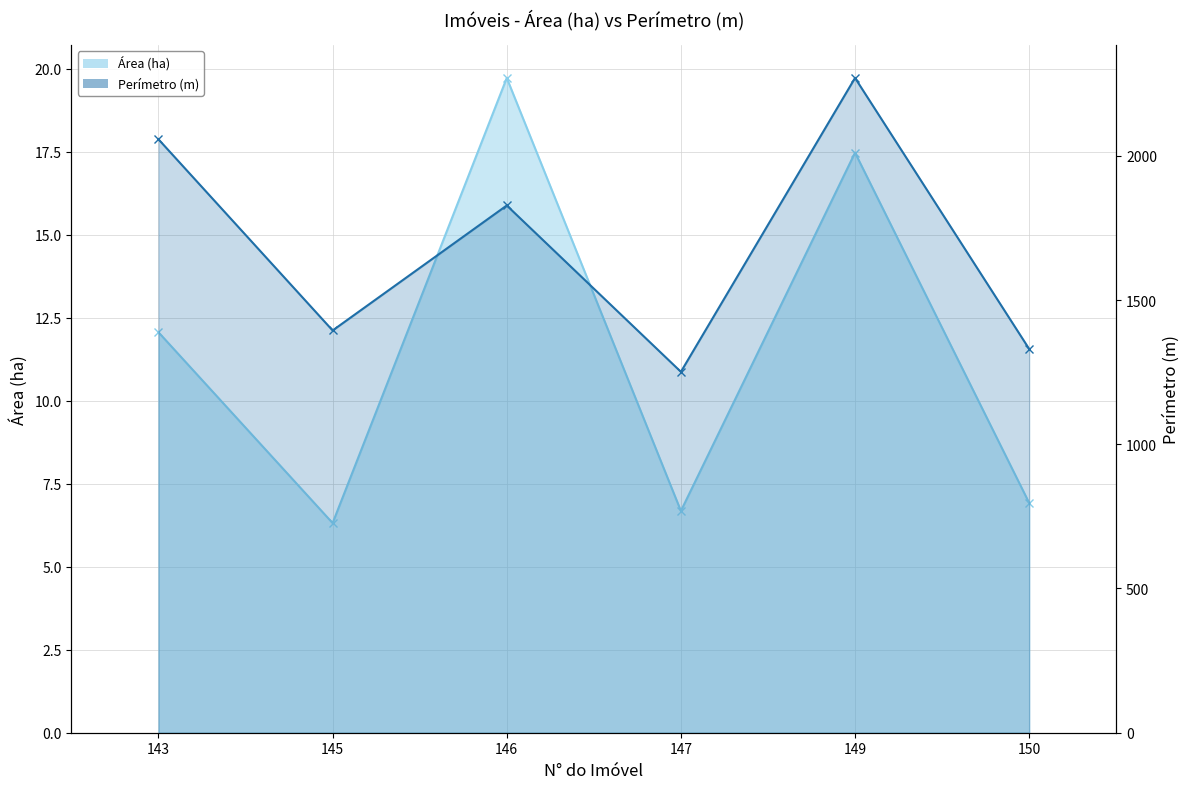

Where is the first local maximum for Perímetro (m) line?

146